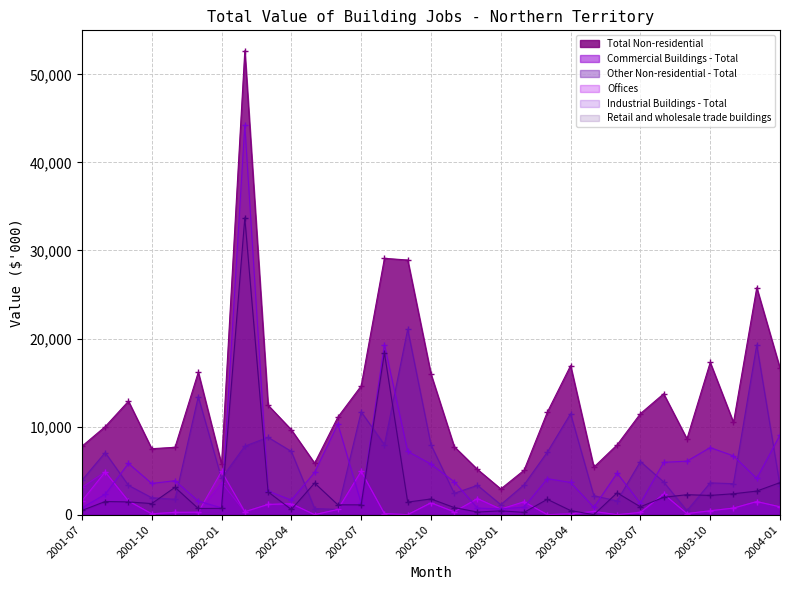

The Total Non-residential series shows 7196 at 2003-07. True or false?

False